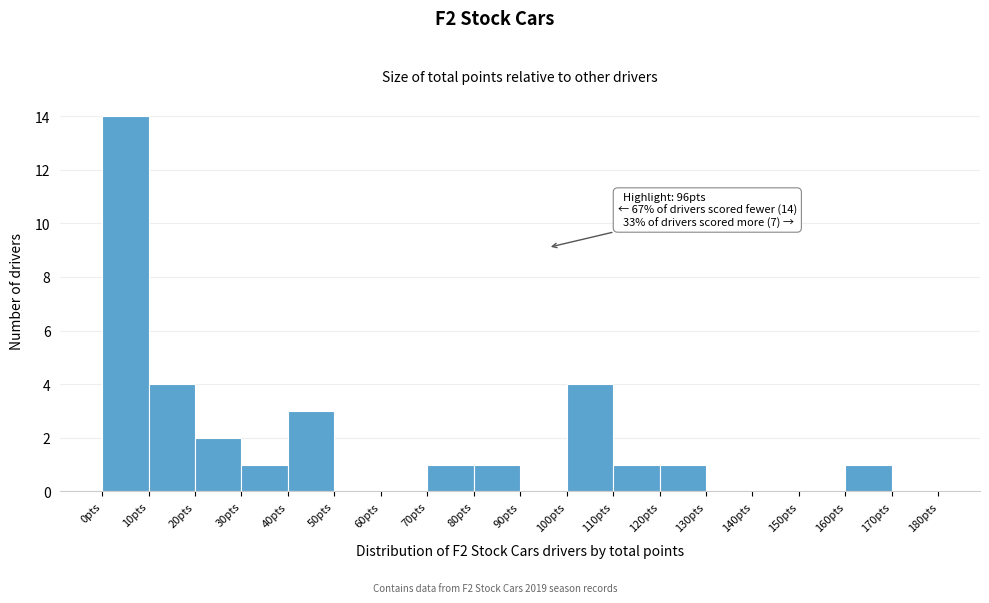

Which range on the x-axis has the tallest bar?

0 to 10